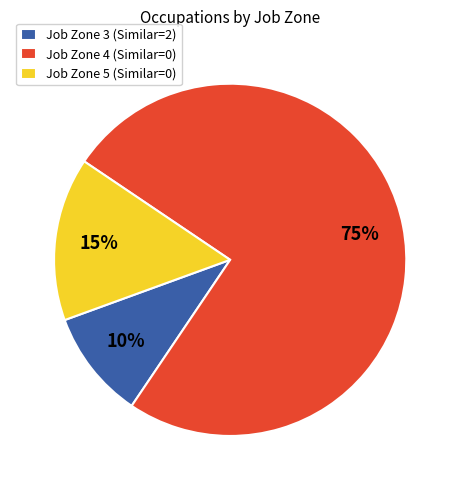

True or false: Job Zone 3 (Similar=2) accounts for 10% of the total.

True